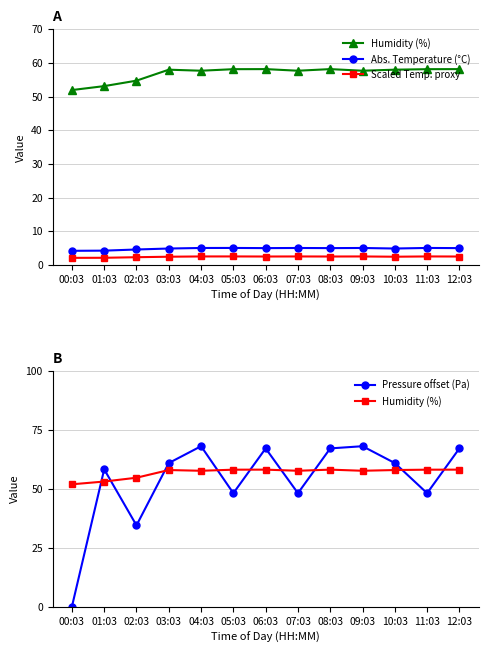

Which has a higher value, 00:03 or 06:03?

06:03